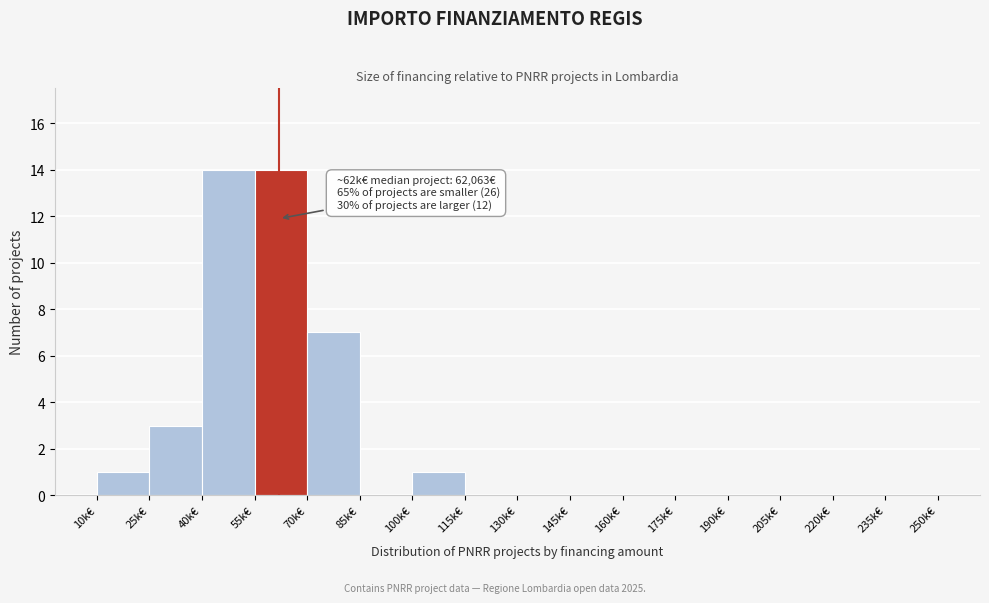

Reading right to left, what are all the values shown in this chart?

235k€=0	220k€=0	205k€=0	190k€=0	175k€=0	160k€=0	145k€=0	130k€=0	115k€=0	100k€=1	85k€=0	70k€=7	55k€=14	40k€=14	25k€=3	10k€=1